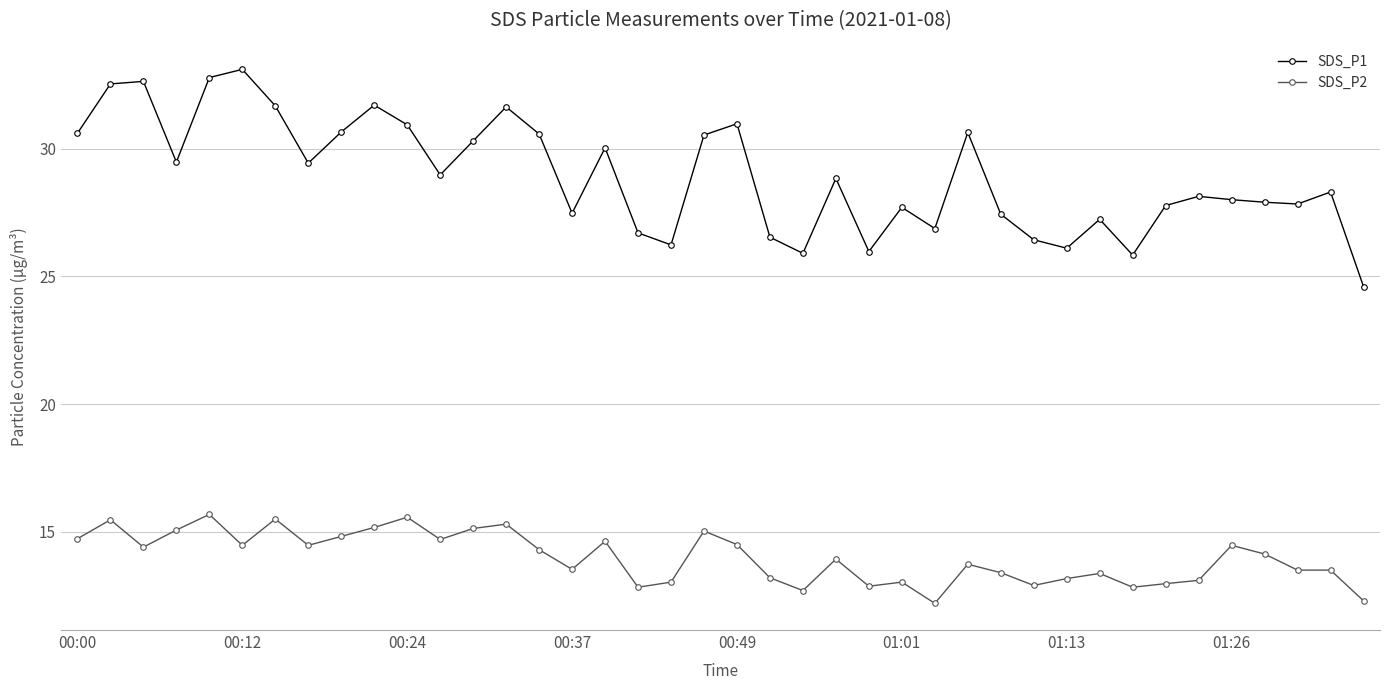

Rank the series by their maximum value, from lowest to highest.

SDS_P2, SDS_P1